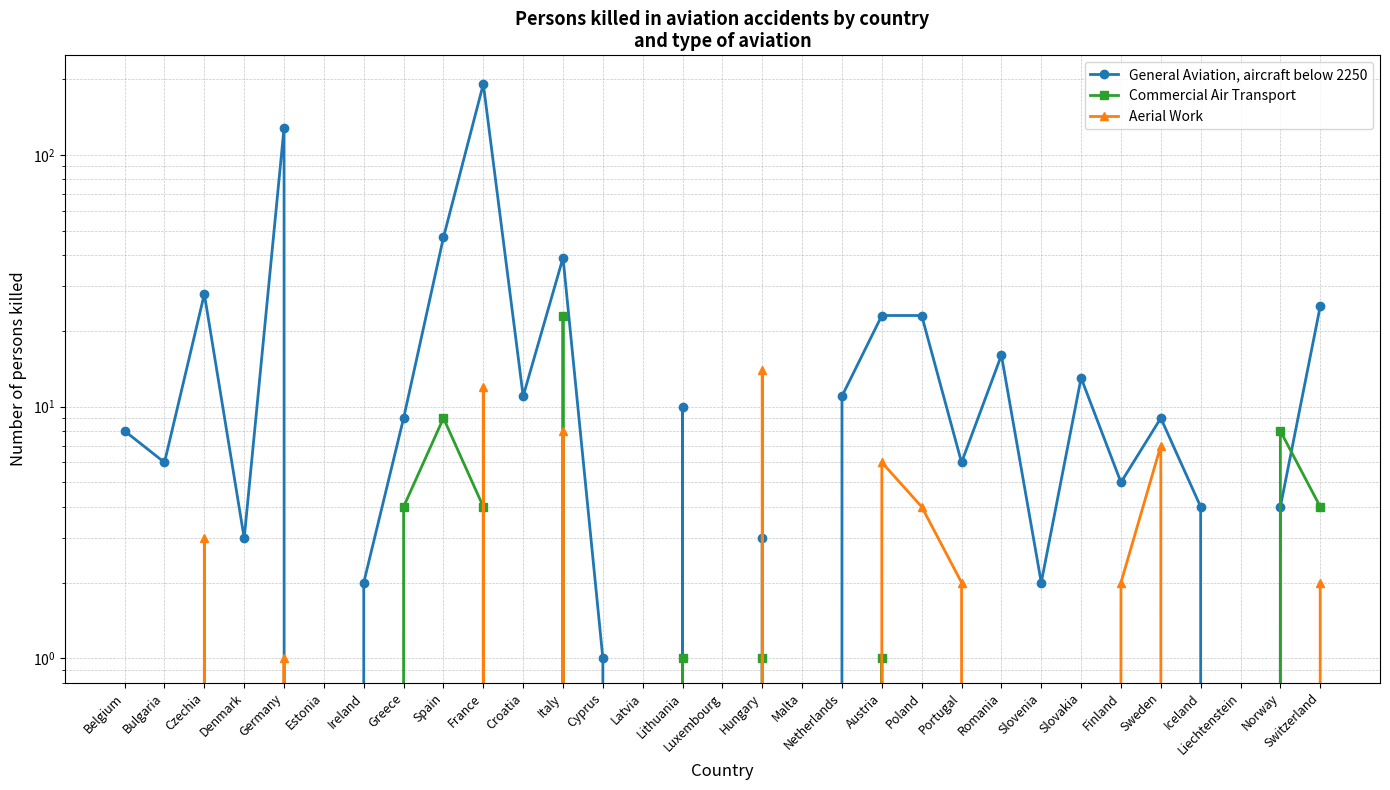

Reading right to left, extract all data points from this chart.

General Aviation, aircraft below 2250: 25	4	0	4	9	5	13	2	16	6	23	23	11	0	3	0	10	0	1	39	11	191	47	9	2	0	128	3	28	6	8
Commercial Air Transport: 4	8	0	0	0	0	0	0	0	0	0	1	0	0	1	0	1	0	0	23	0	4	9	4	0	0	0	0	0	0	0
Aerial Work: 2	0	0	0	7	2	0	0	0	2	4	6	0	0	14	0	0	0	0	8	0	12	0	0	0	0	1	0	3	0	0